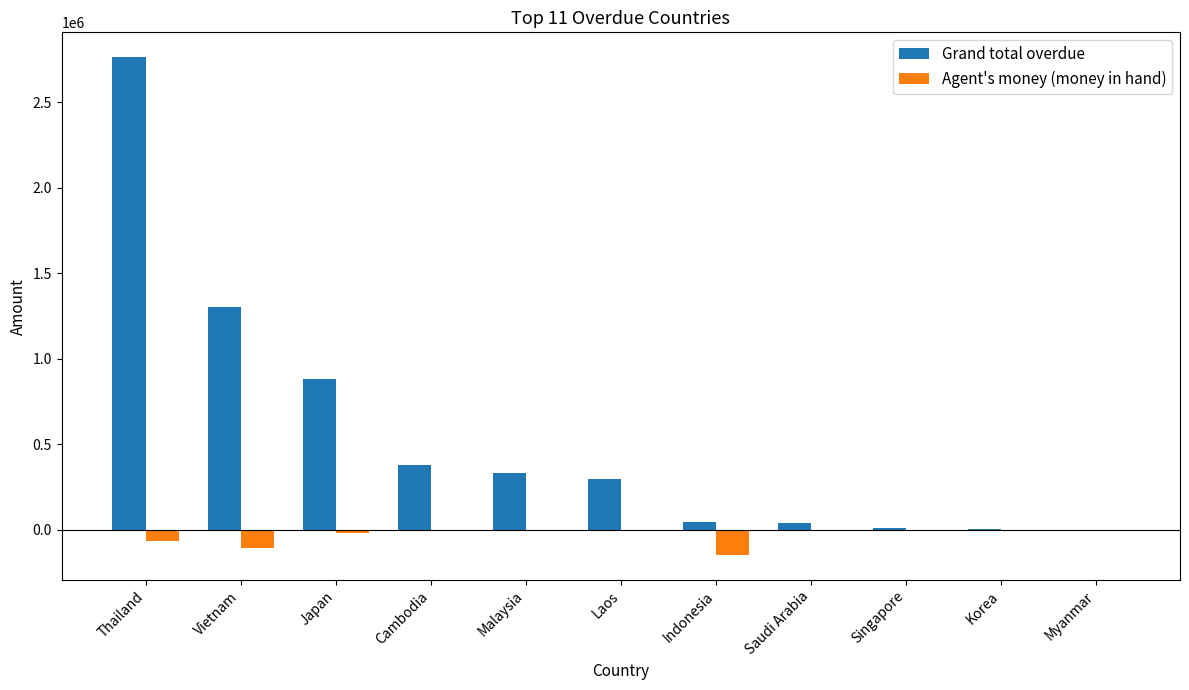

What is the spread (max minus min) of values at Malaysia?

333844.1